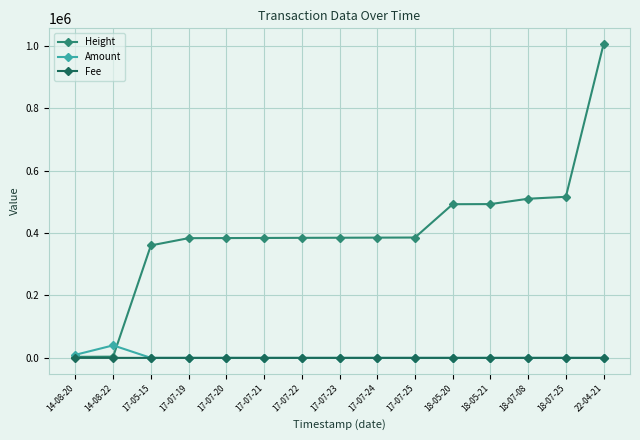

The value of Amount at 14-08-22 is 40100.0. True or false?

True